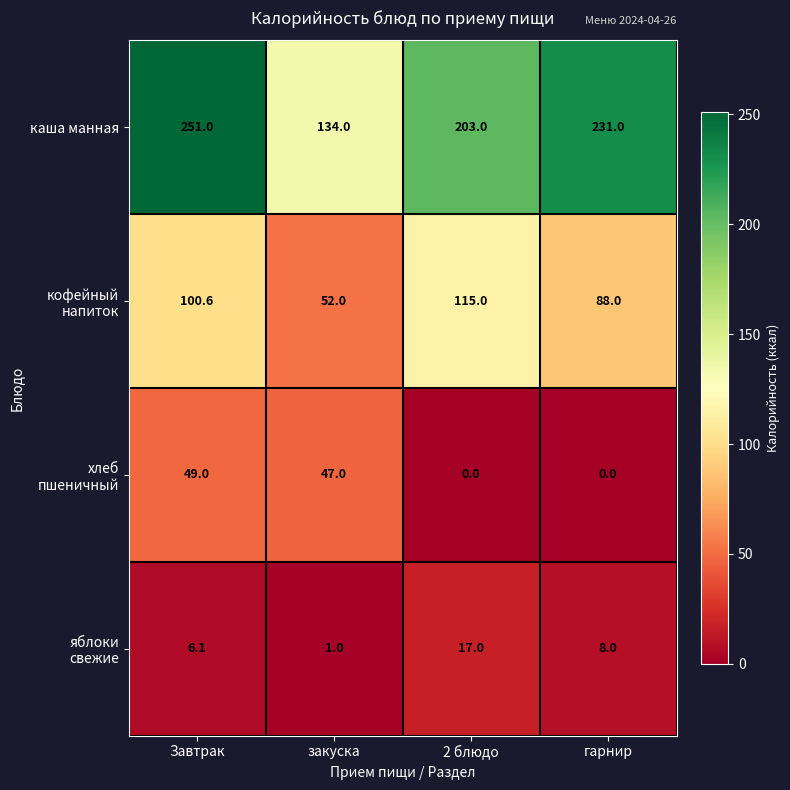

What is the sum of the каша манная values at Завтрак and гарнир?

482.0